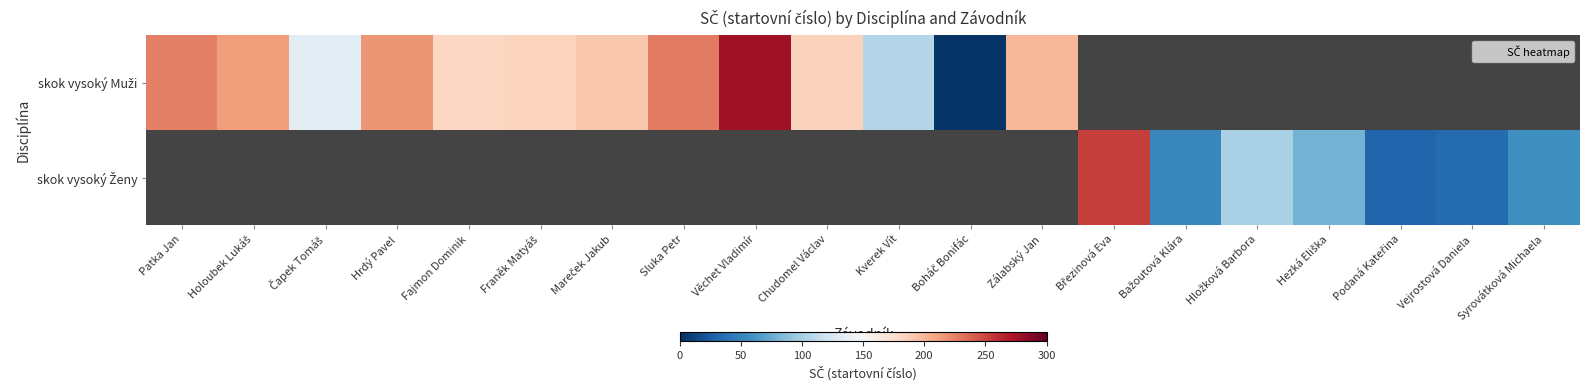

What is the maximum value shown in the chart?

277.0